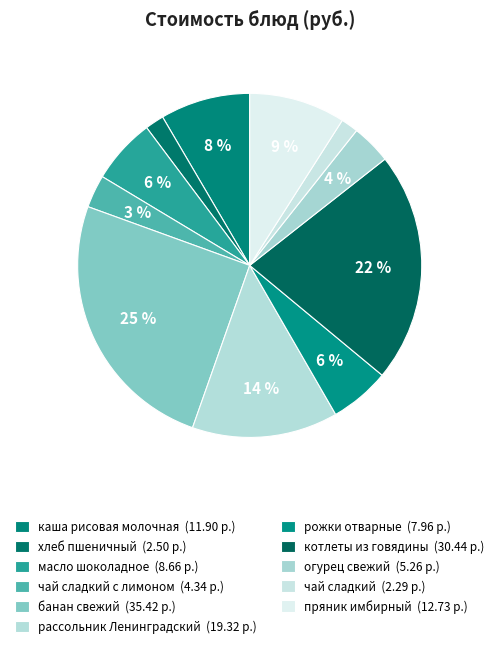

Is there any slice that represents more than half of the pie?

No